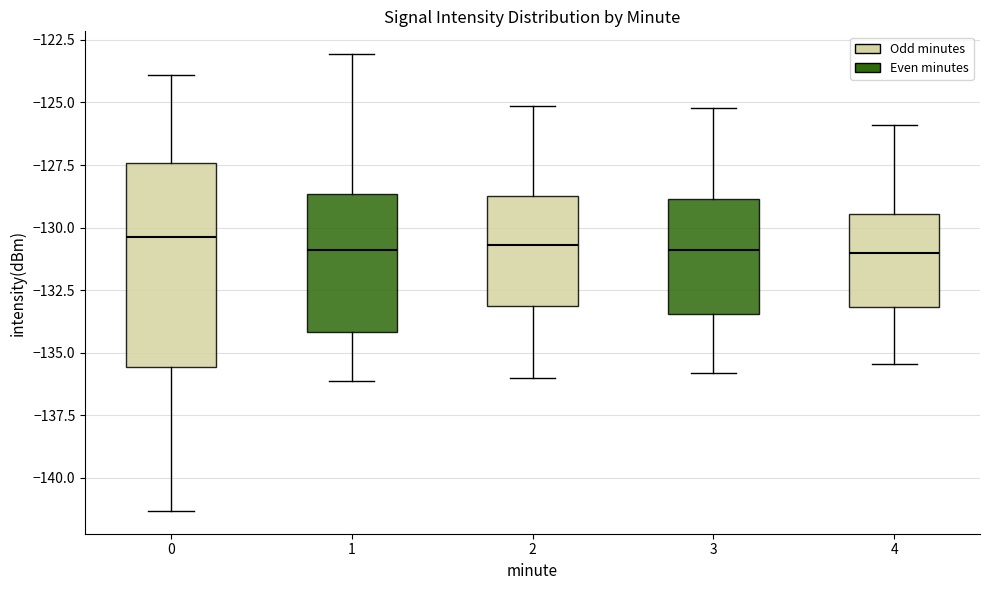

Comparing the boxes themselves (not the whiskers), which one is the tallest?

0